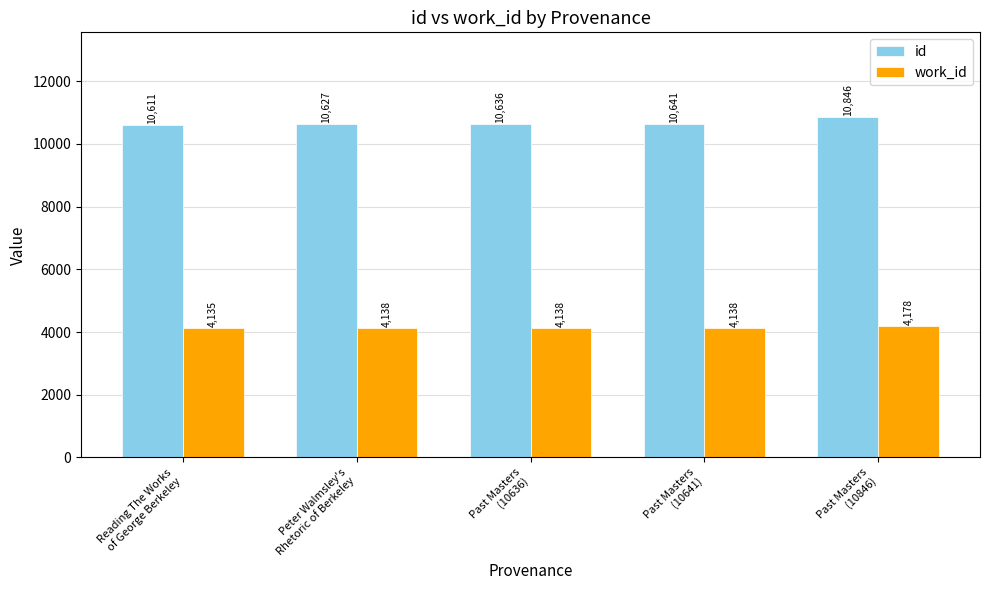

What is the label of the 2nd bar from the left?

Peter Walmsley's
Rhetoric of Berkeley